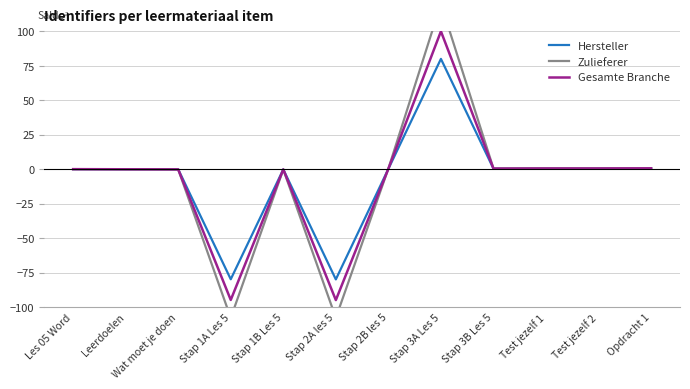

In Gesamte Branche, how many points are lower than both neighbors (excluding endpoints)?

3